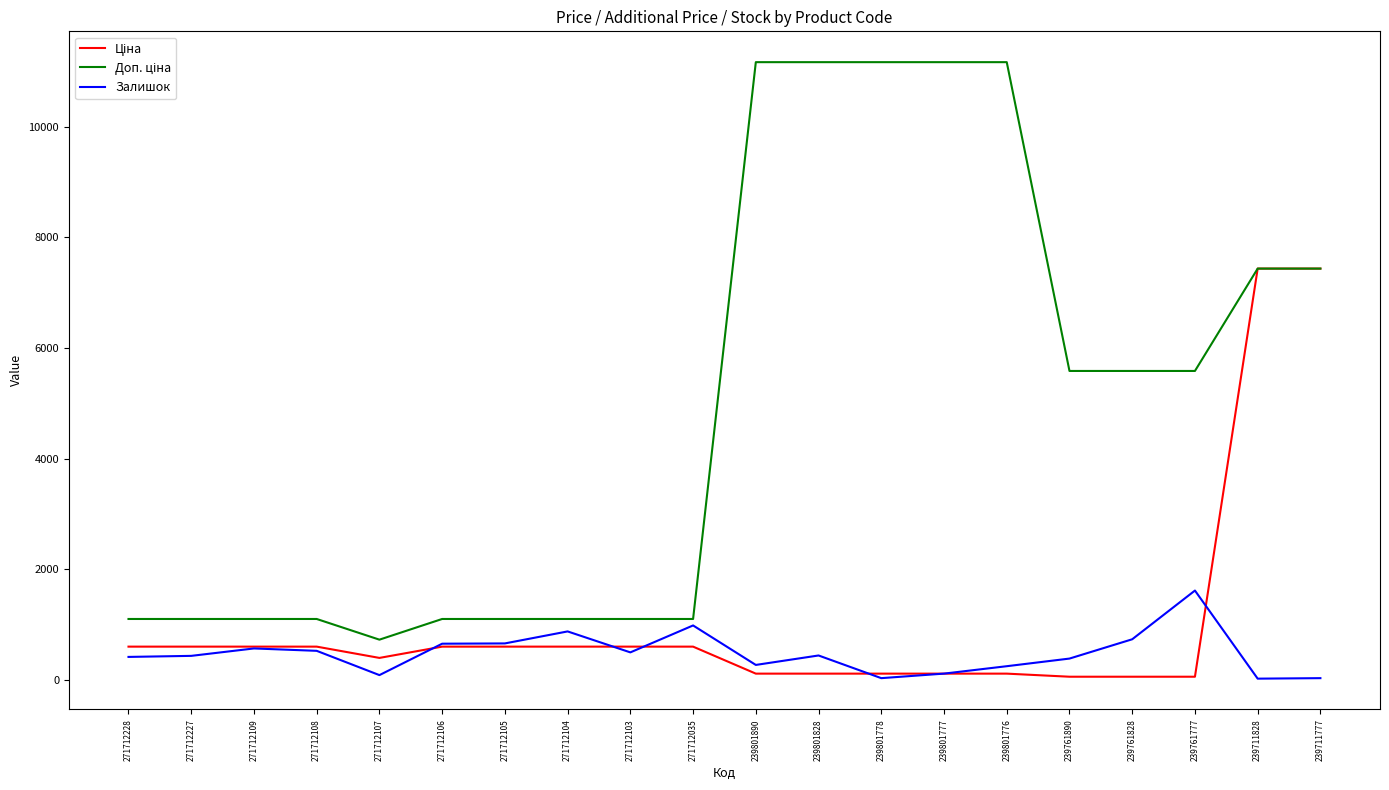

What is the highest value of the Залишок series?

1614.0